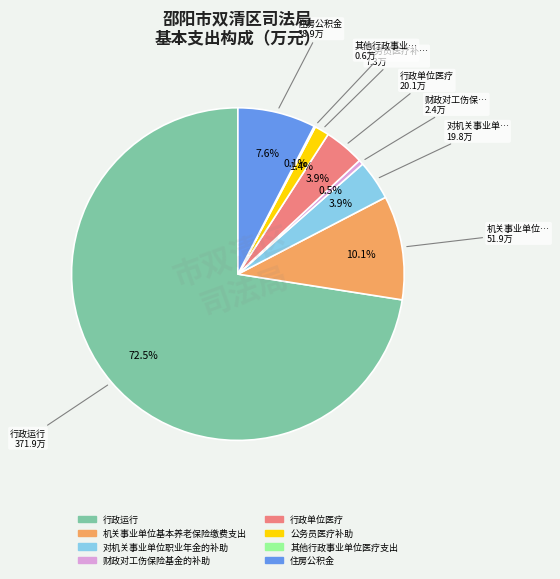

To the nearest percent, what is the combined percentage of 行政单位医疗 and 行政运行?

76%